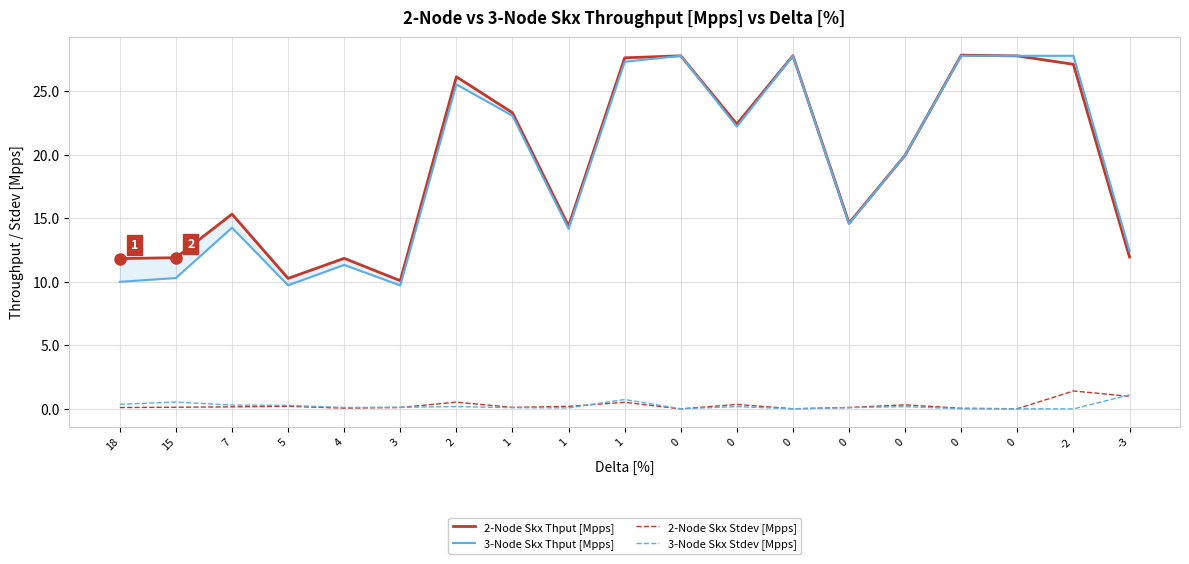

Which series has the largest total across all categories?

2-Node Skx Thput [Mpps]